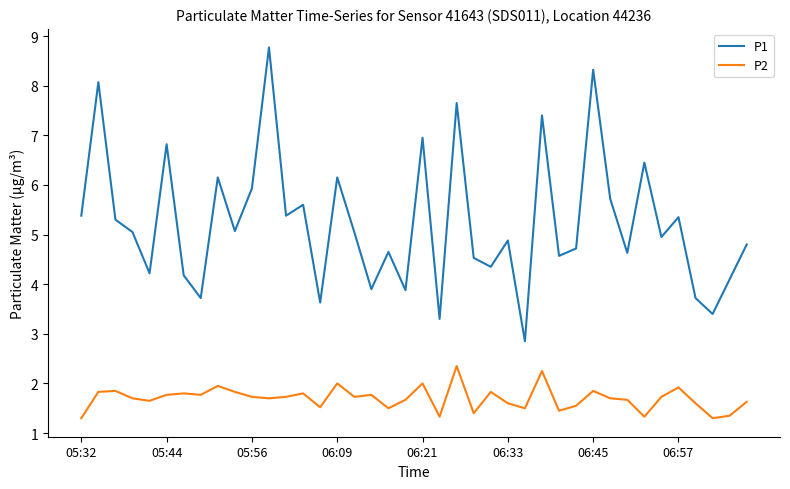

True or false: P1 and P2 cross at least once.

False